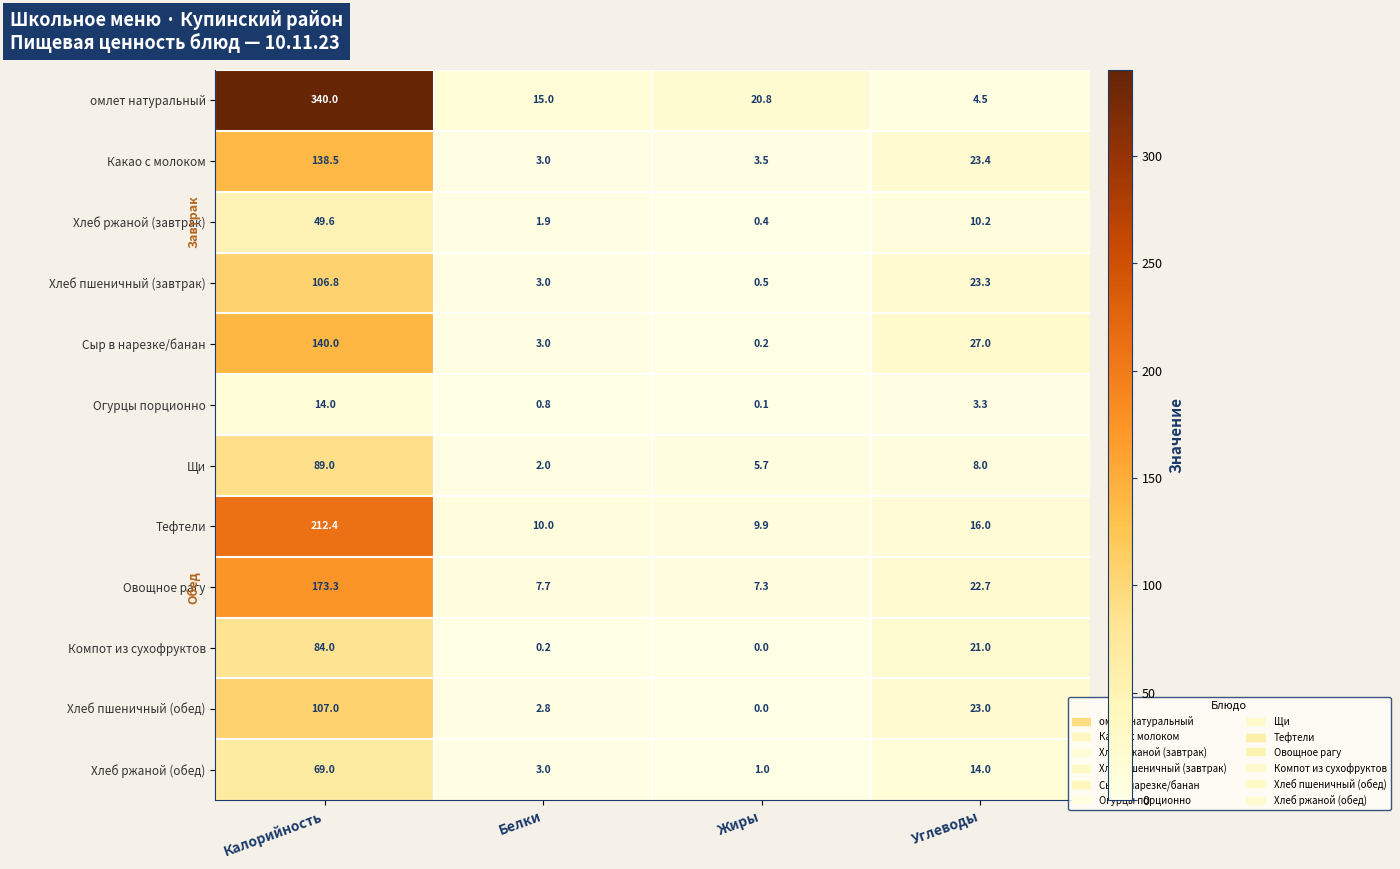

What is the sum of all Хлеб пшеничный (обед) values?

132.8